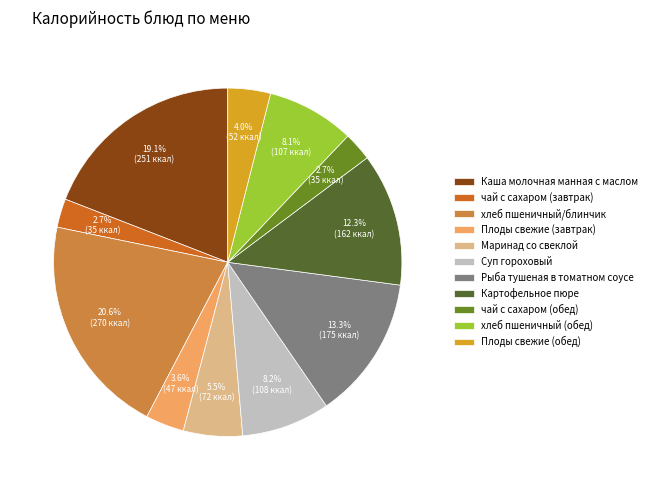

Which slice is the largest?

хлеб пшеничный/блинчик